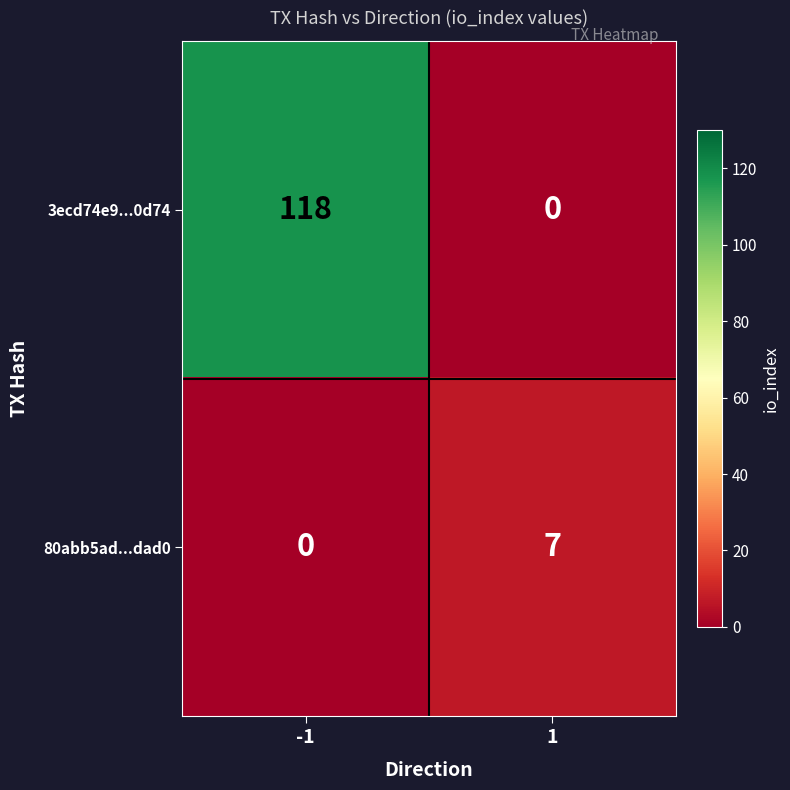

Reading left to right, what are all the values shown in this chart?

3ecd74e9...0d74: -1=118	1=0
80abb5ad...dad0: -1=0	1=7